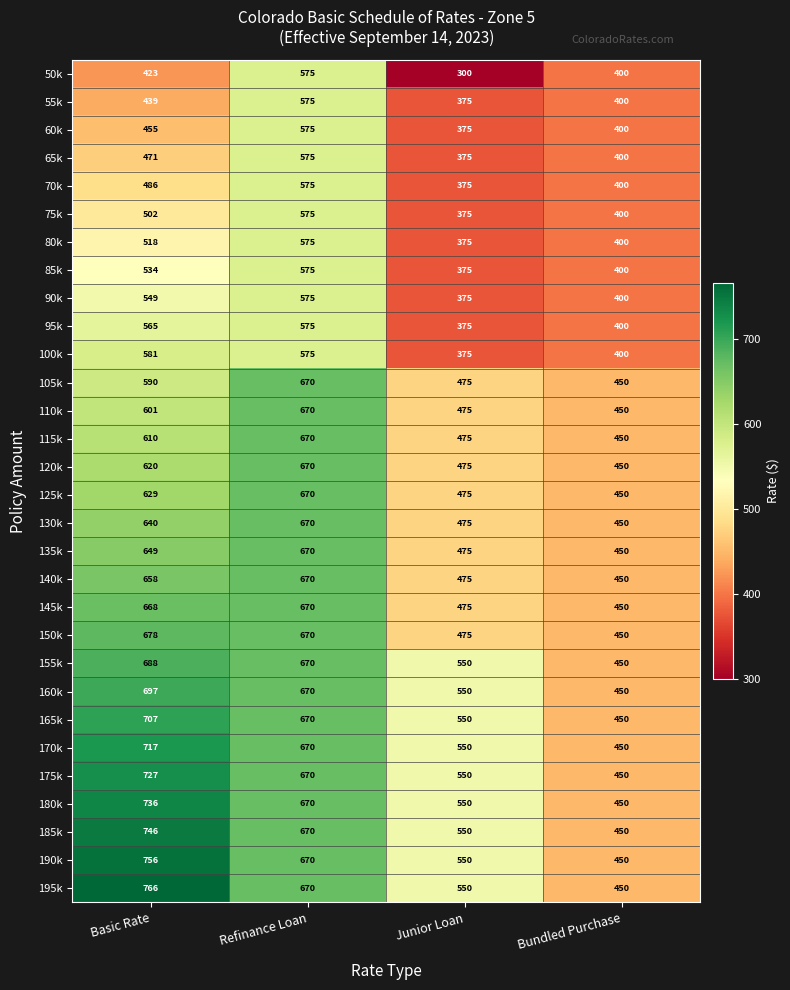

What is the difference between the highest and lowest values at Refinance Loan?

95